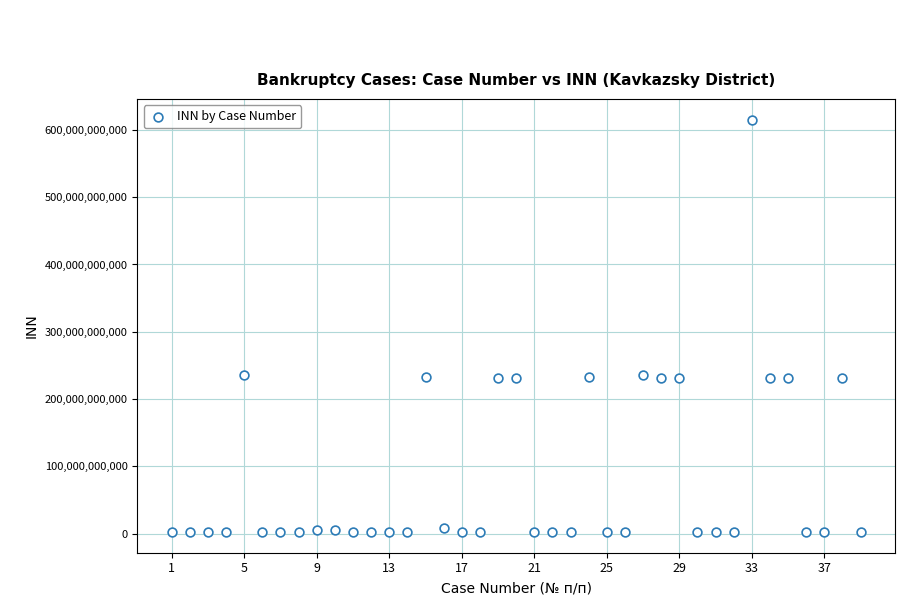

What is the range of X values (max minus min)?

38